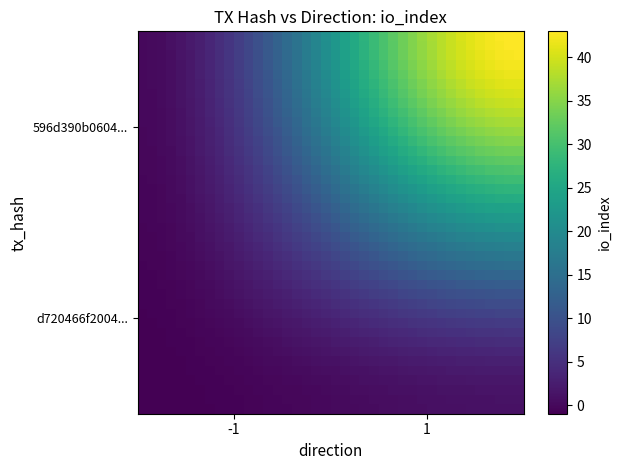

How many categories are shown in the chart?

40